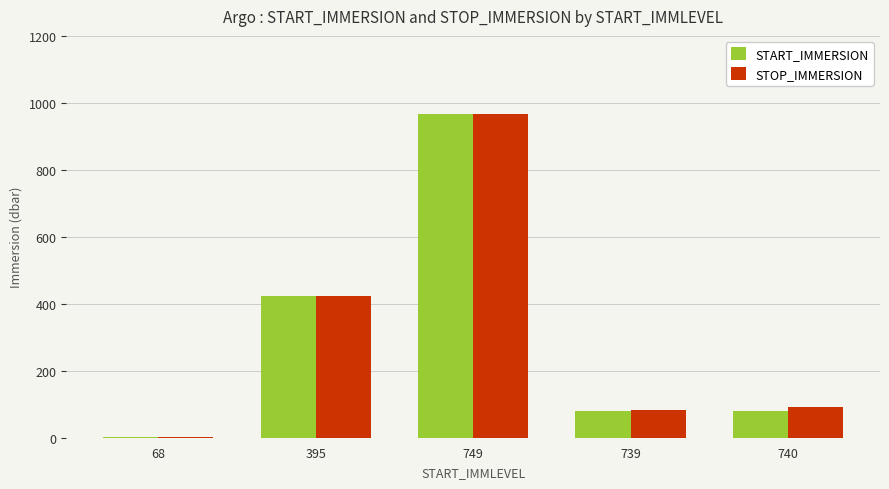

Which series changed the most between 395 and 739?

START_IMMERSION